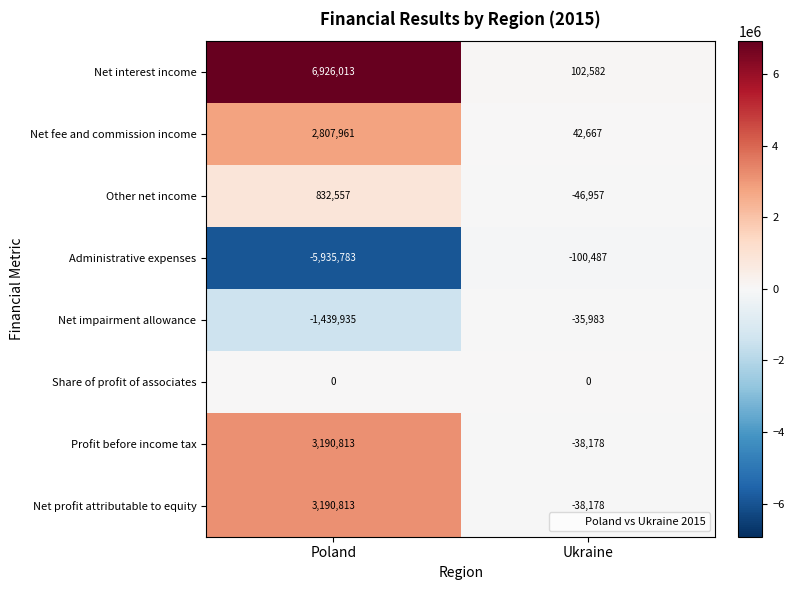

List the labels in order of Profit before income tax value, largest first.

Poland, Ukraine